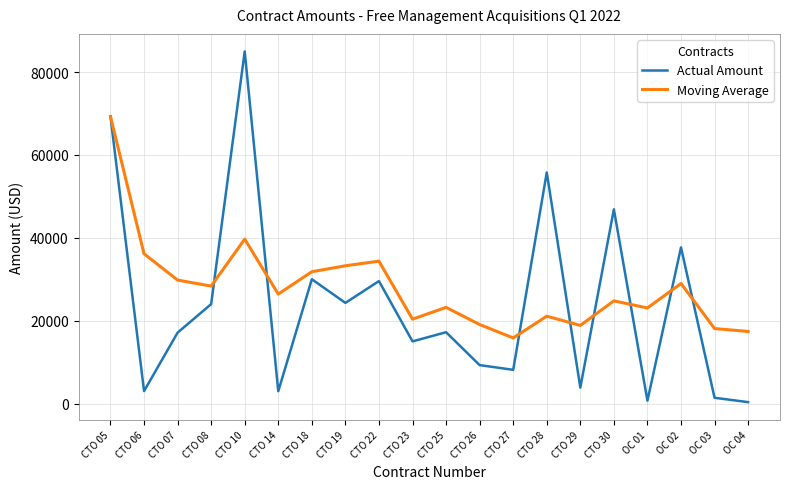

What is the average value of the Actual Amount series?

24072.4